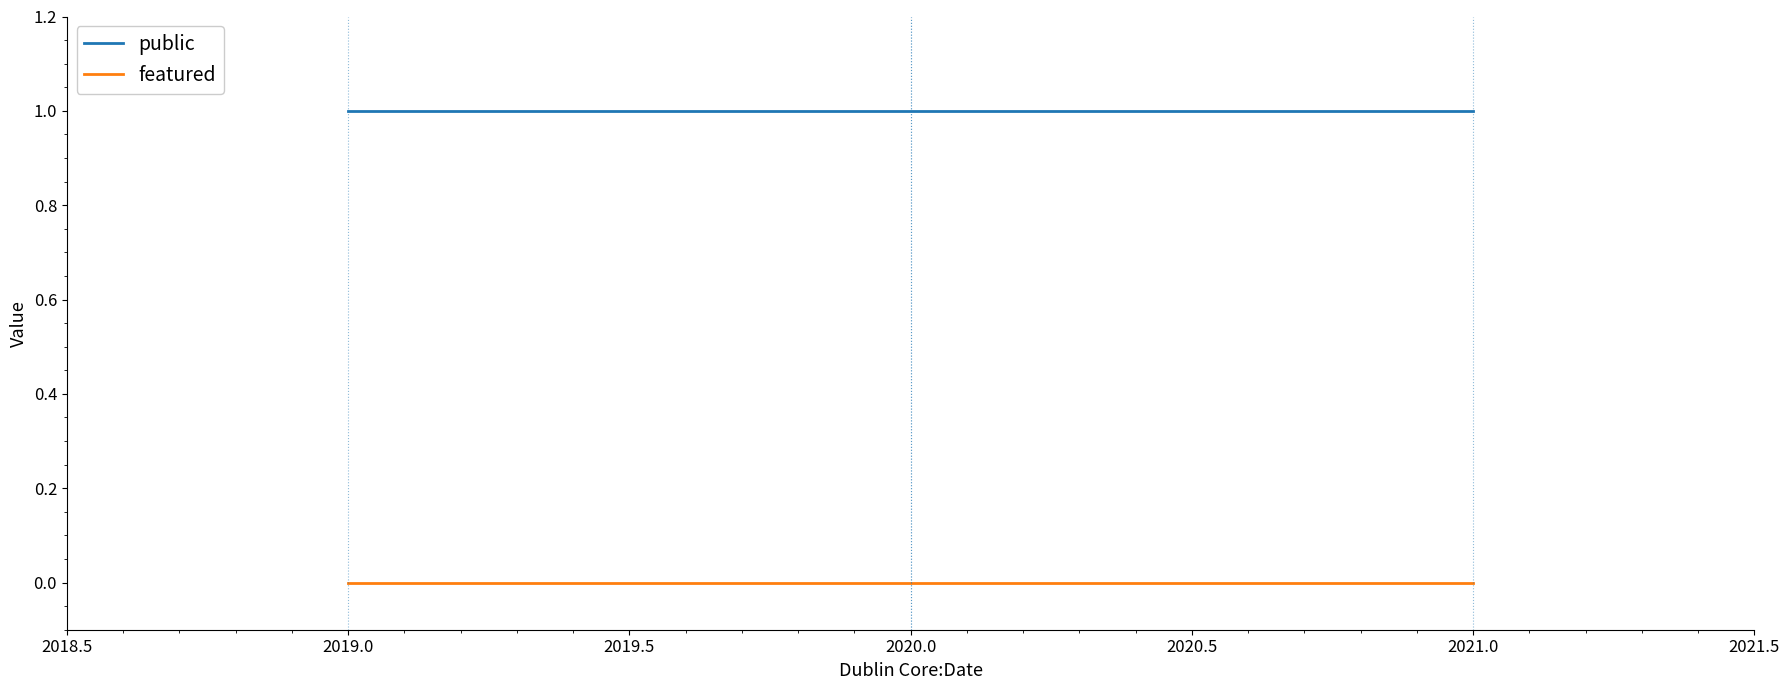

Read the public value at 2020.0.

1